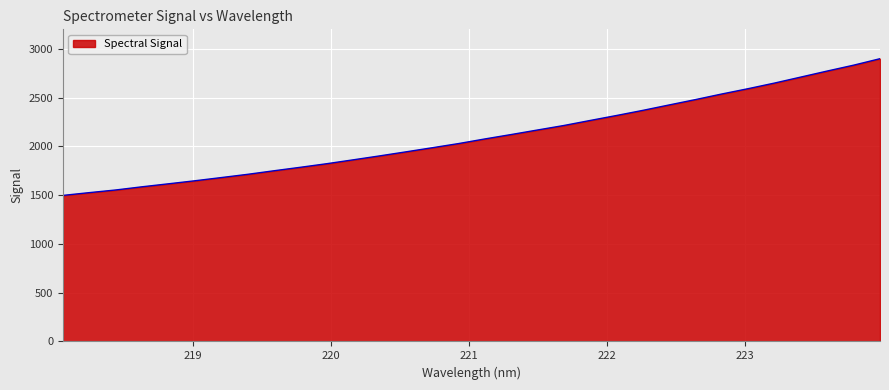

What is the maximum value shown in the chart?

2898.9